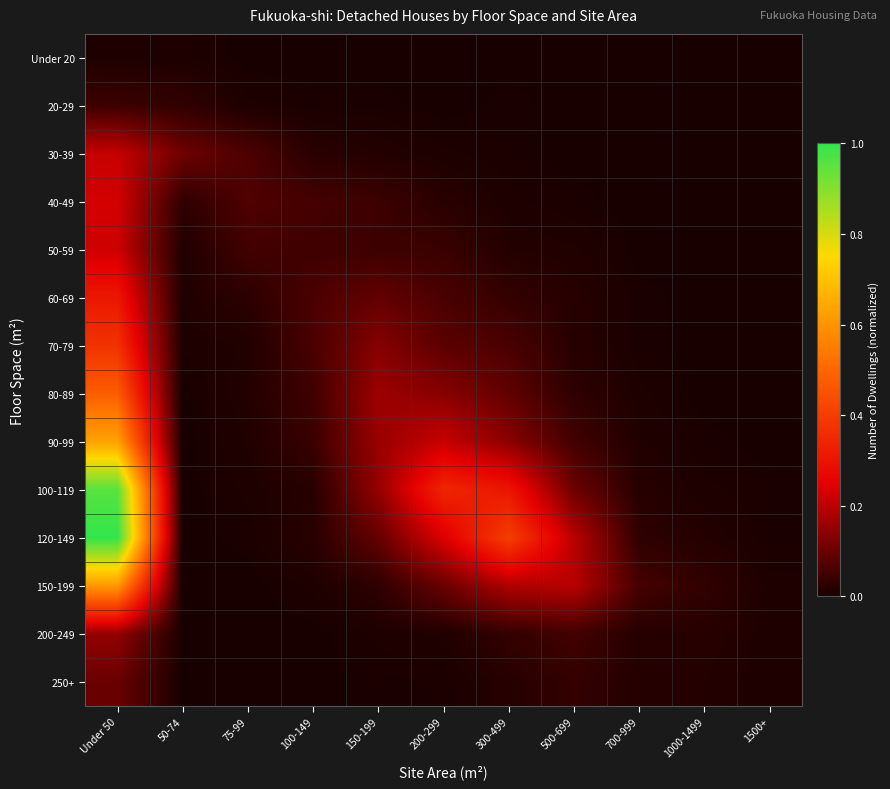

Between 1000-1499 and 75-99, which is larger?

1000-1499